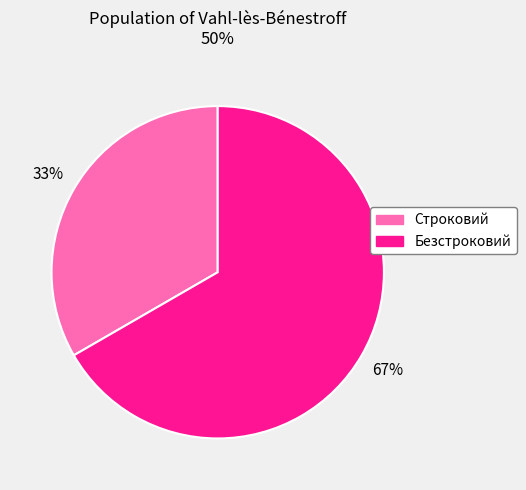

To the nearest percent, what is the combined percentage of Безстроковий and Строковий?

100%